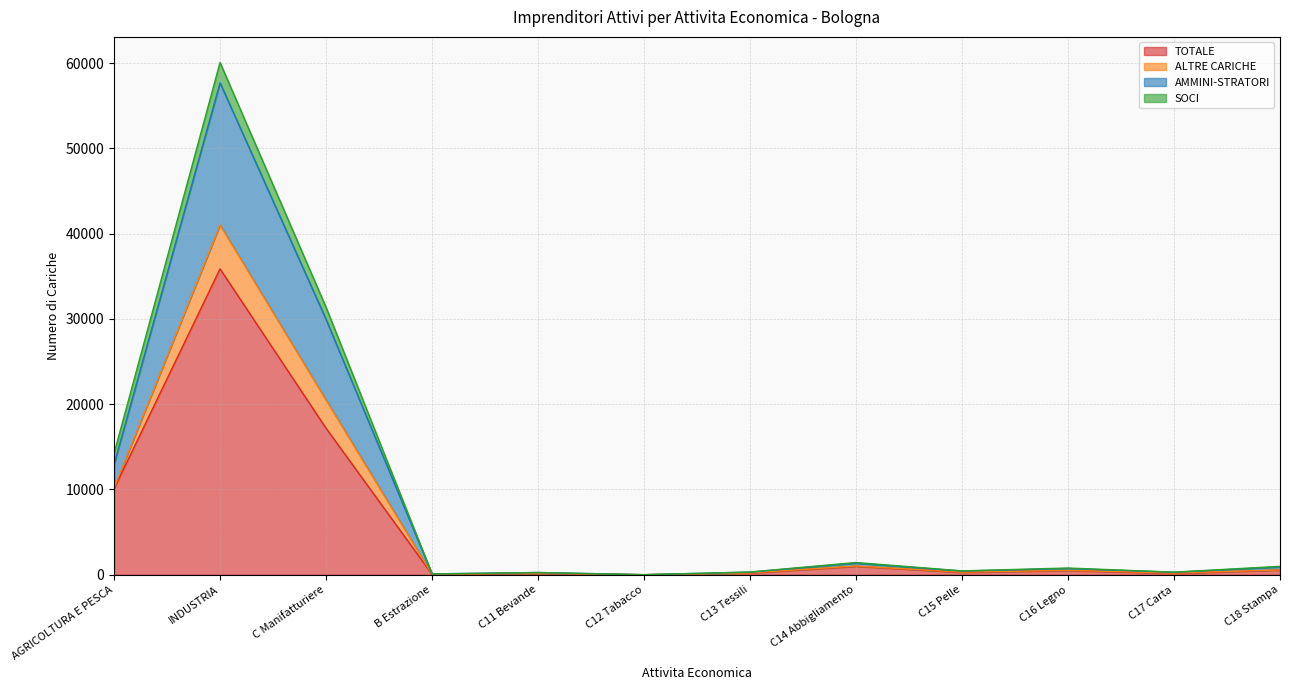

At which category is the sum across all series the highest?

INDUSTRIA